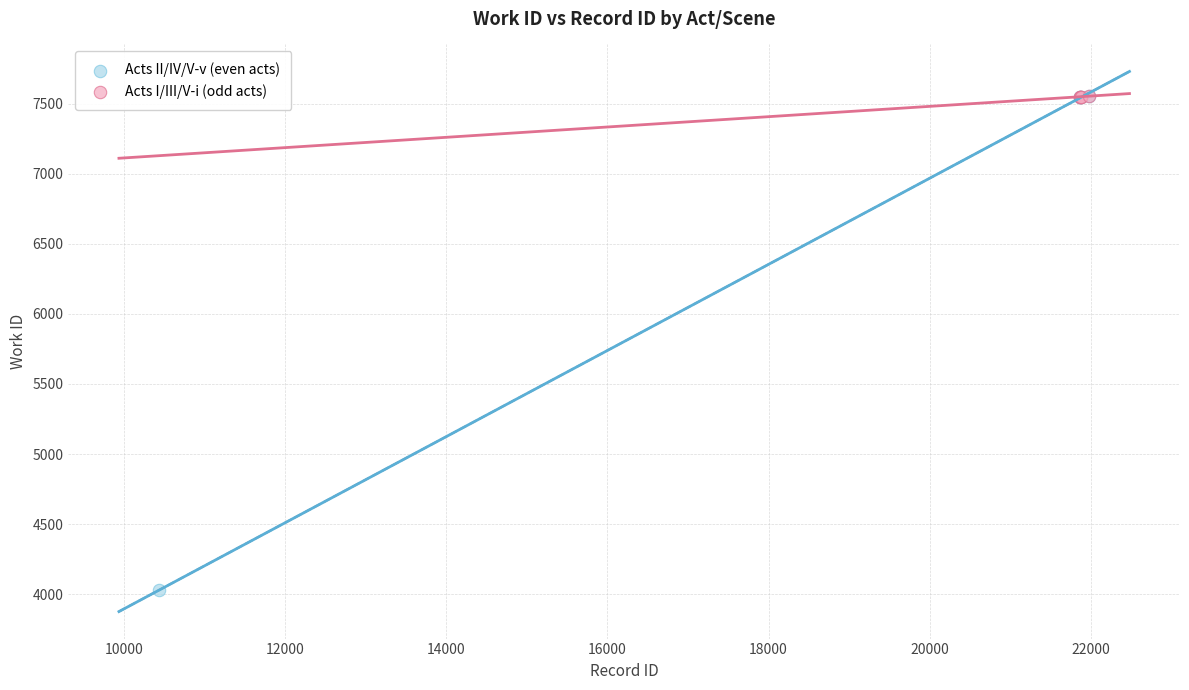

Which series has the widest spread of Y values?

Acts II/IV/V-v (even acts)